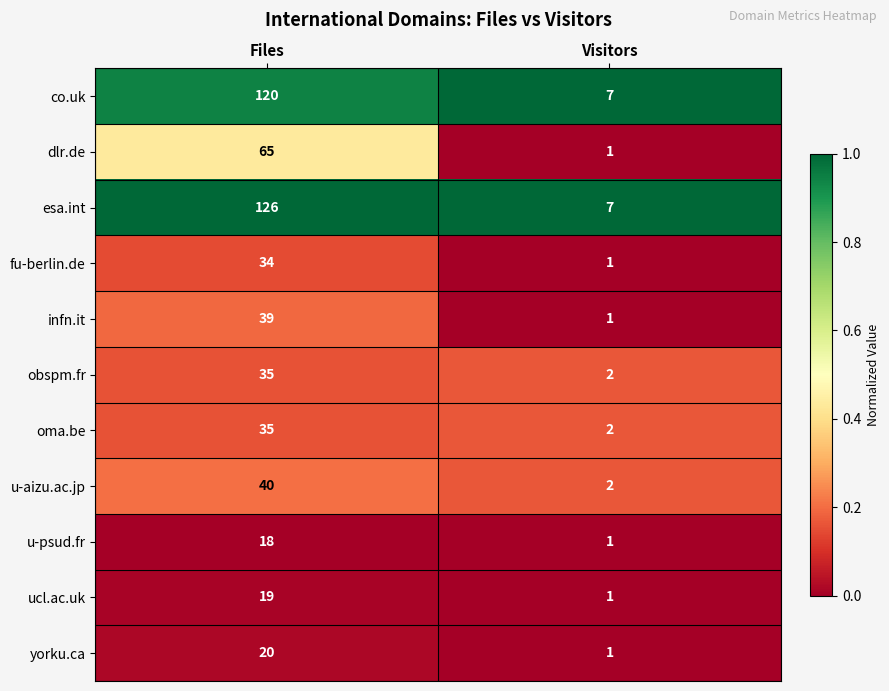

How many data points does each series have?

2